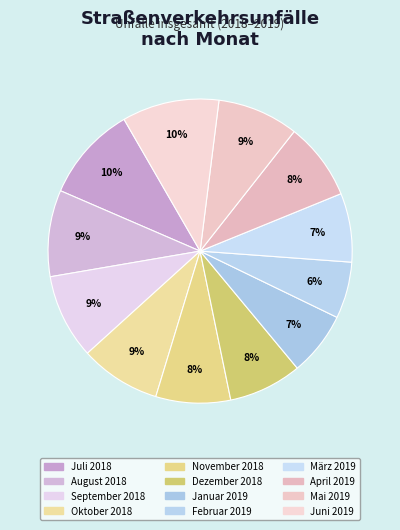

What is the ratio of the value at Februar 2019 to the value at November 2018?

0.8